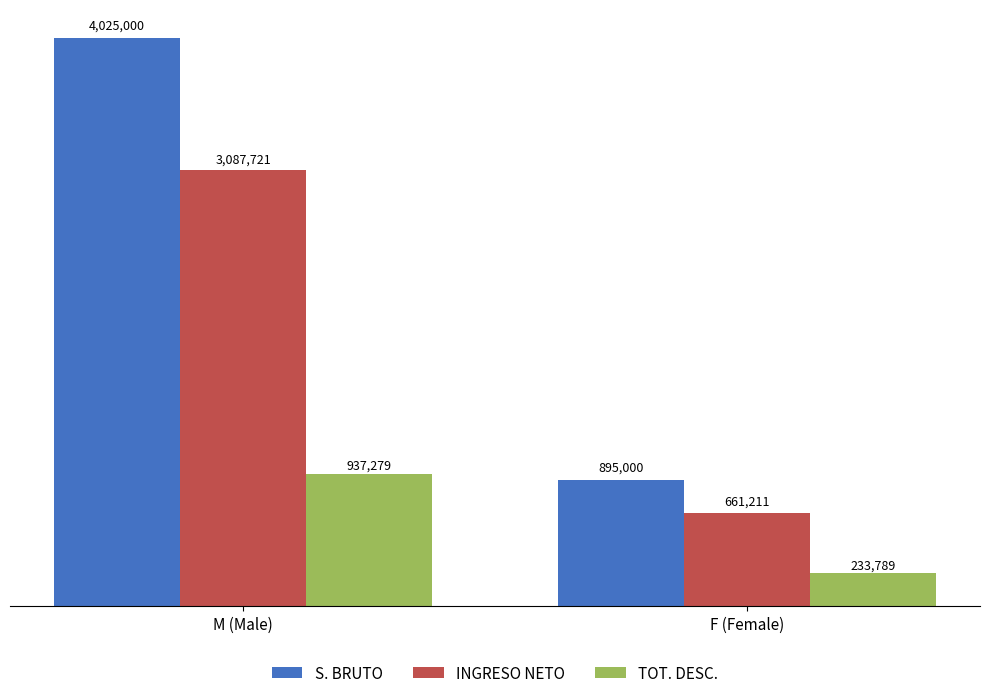

What is the spread (max minus min) of values at F (Female)?

661211.3